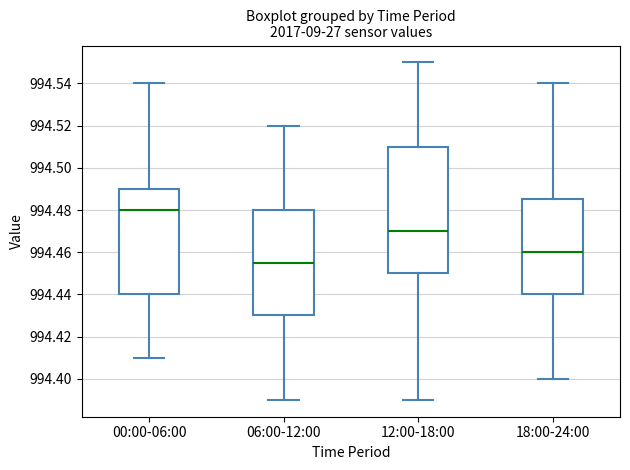

Reading left to right, read every box against the y-axis: the position of its median line, the range the box covers, and the ends of its whiskers. The values are not printed on the chart, so give them approximately, as read against the axis.

00:00-06:00: median 994.480, box 994.440 to 994.490, whiskers 994.410 to 994.540
06:00-12:00: median 994.456, box 994.430 to 994.480, whiskers 994.390 to 994.520
12:00-18:00: median 994.470, box 994.450 to 994.510, whiskers 994.390 to 994.550
18:00-24:00: median 994.460, box 994.440 to 994.486, whiskers 994.400 to 994.540